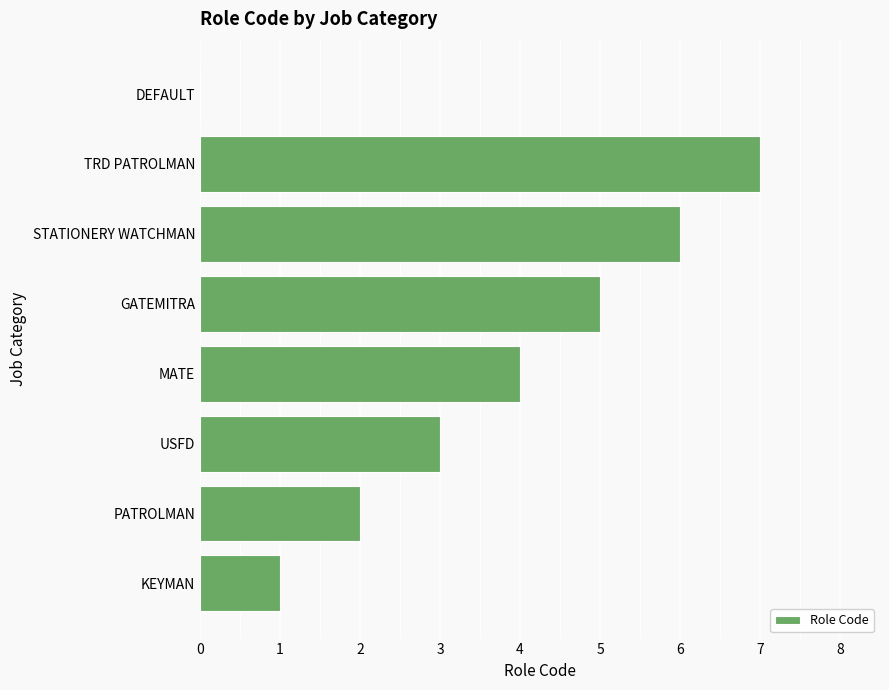

Reading bottom to top, extract all data points from this chart.

KEYMAN=1	PATROLMAN=2	USFD=3	MATE=4	GATEMITRA=5	STATIONERY WATCHMAN=6	TRD PATROLMAN=7	DEFAULT=0